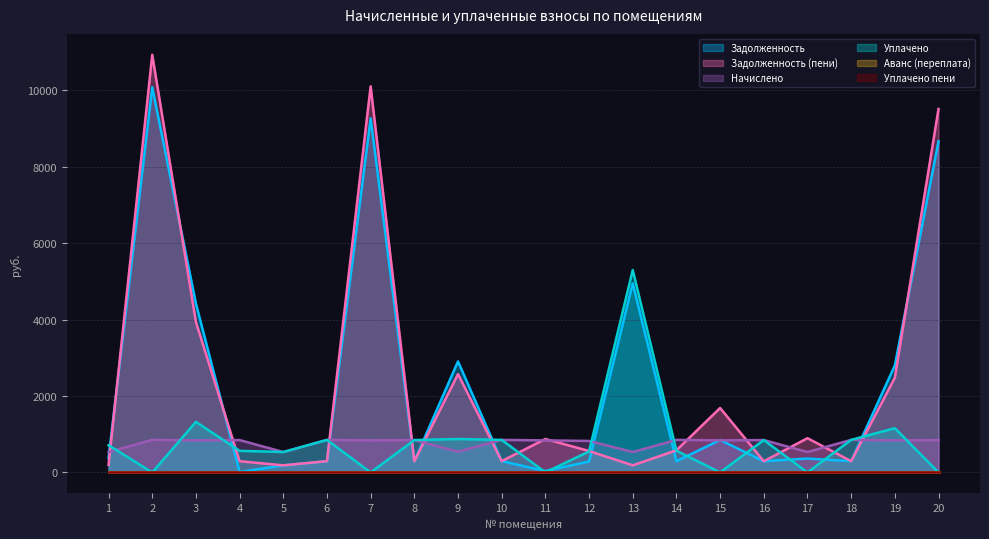

What is the sum of all zadolzhennost_peni values?

46445.8